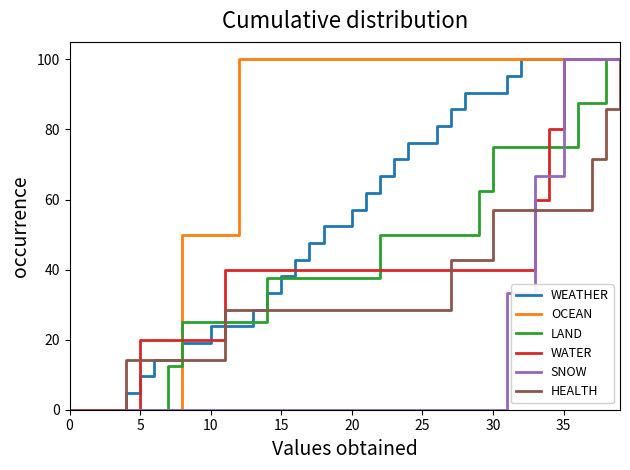

What is the greatest value displayed?

100.0